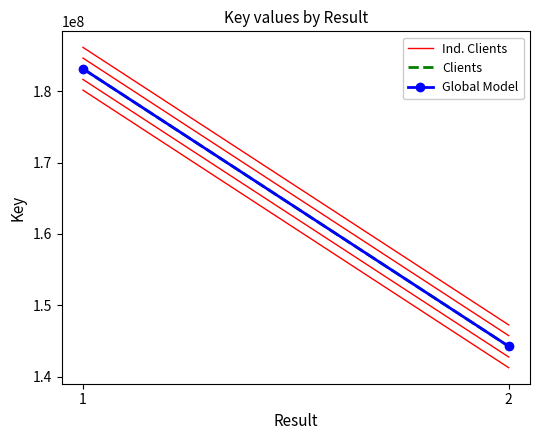

Reading left to right, extract all data points from this chart.

Ind. Clients: 180172210	141244326
Clients: 183172210	144244326
Global Model: 183172210	144244326